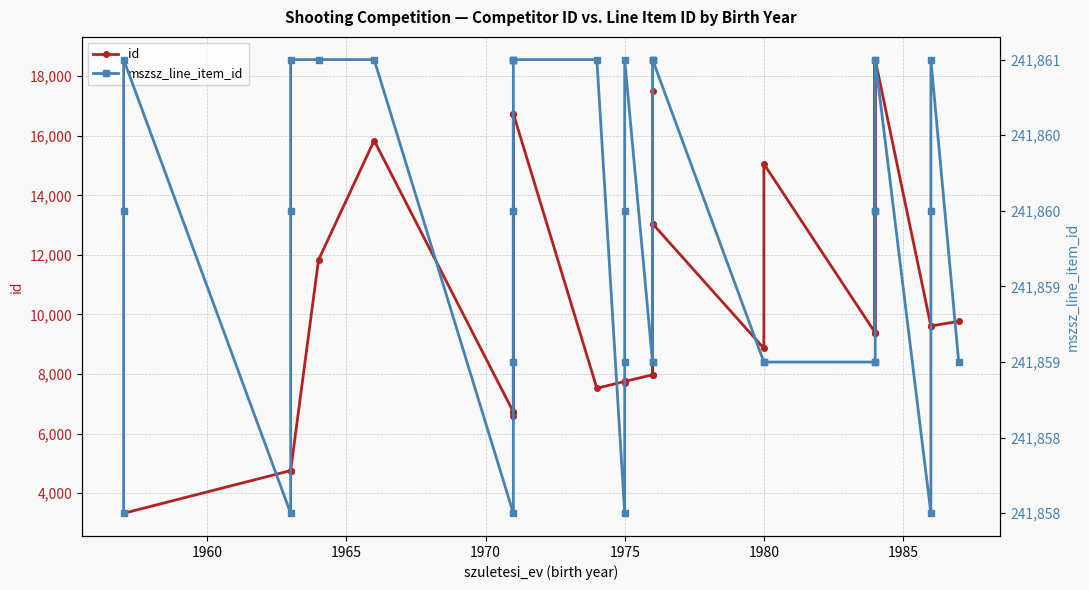

True or false: id and mszsz_line_item_id intersect in this chart.

False